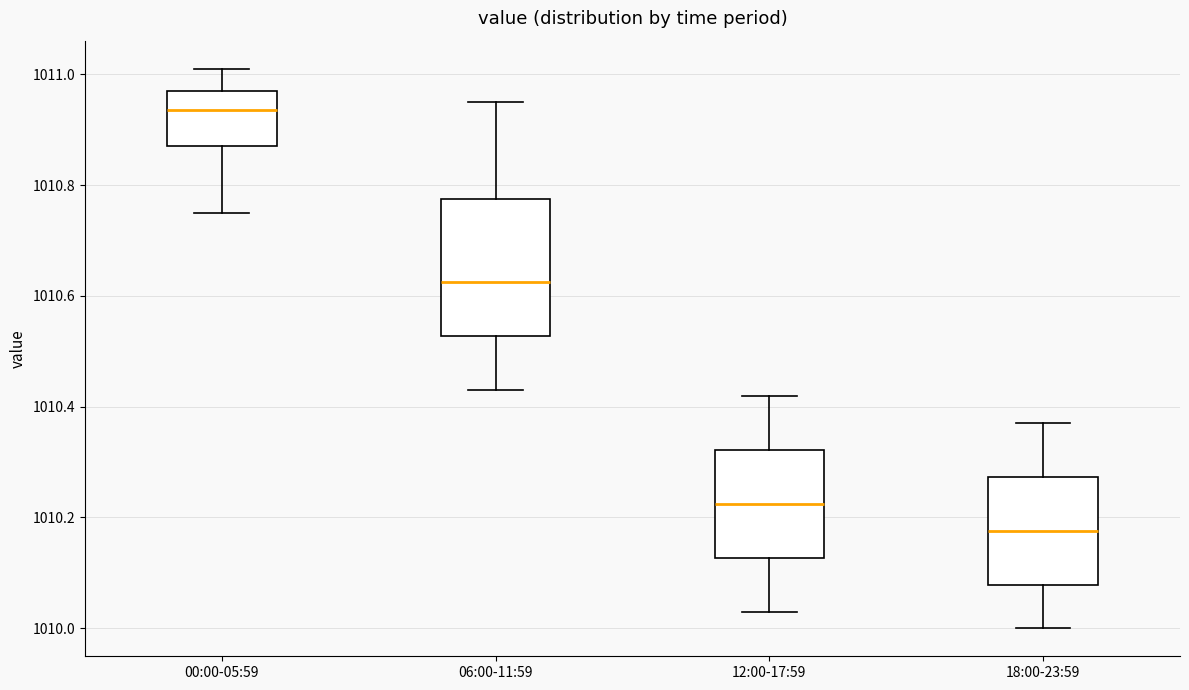

Which box's median line is the lowest?

18:00-23:59